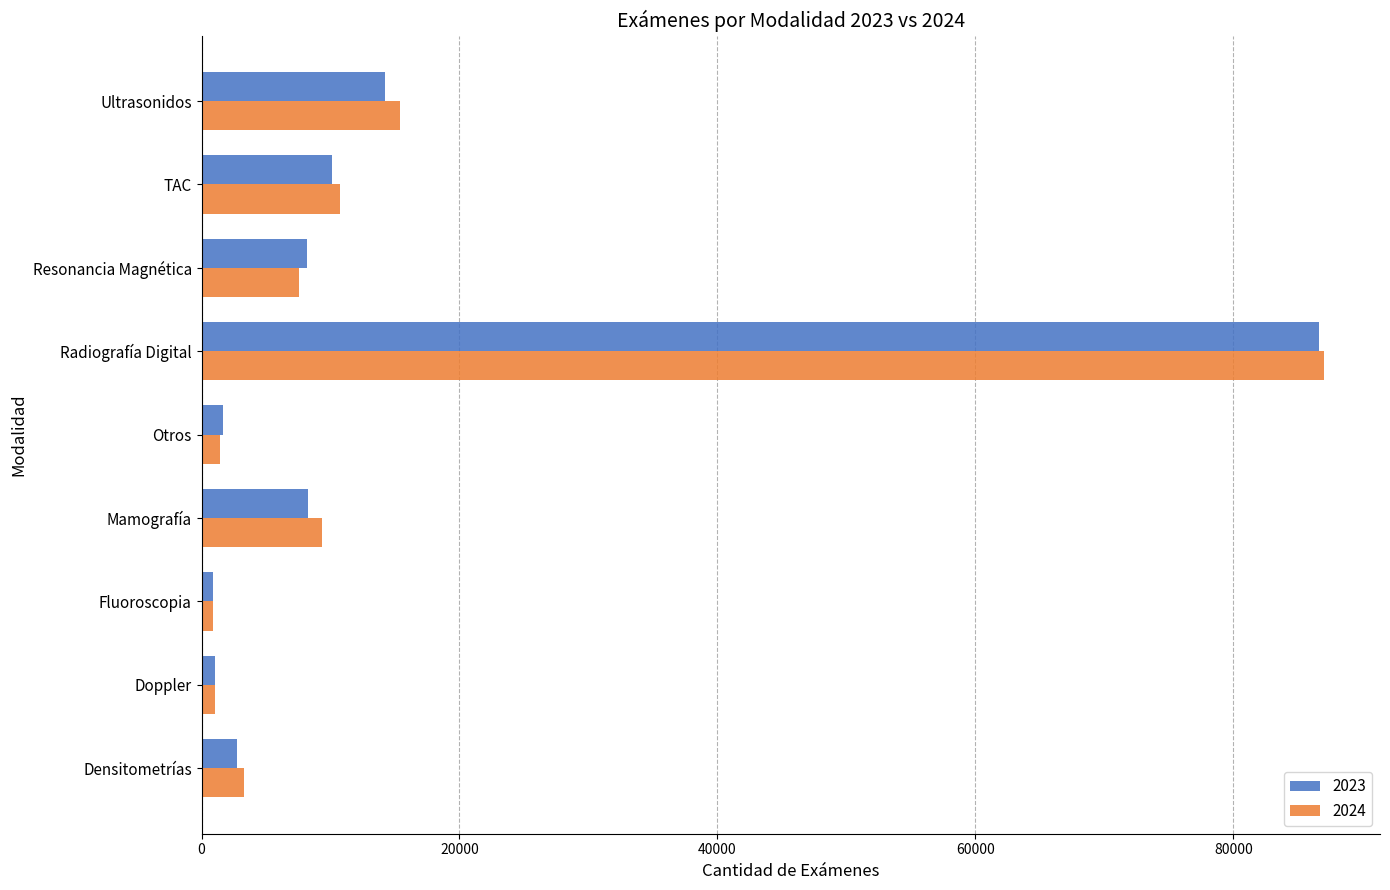

What is the smallest value displayed?

854